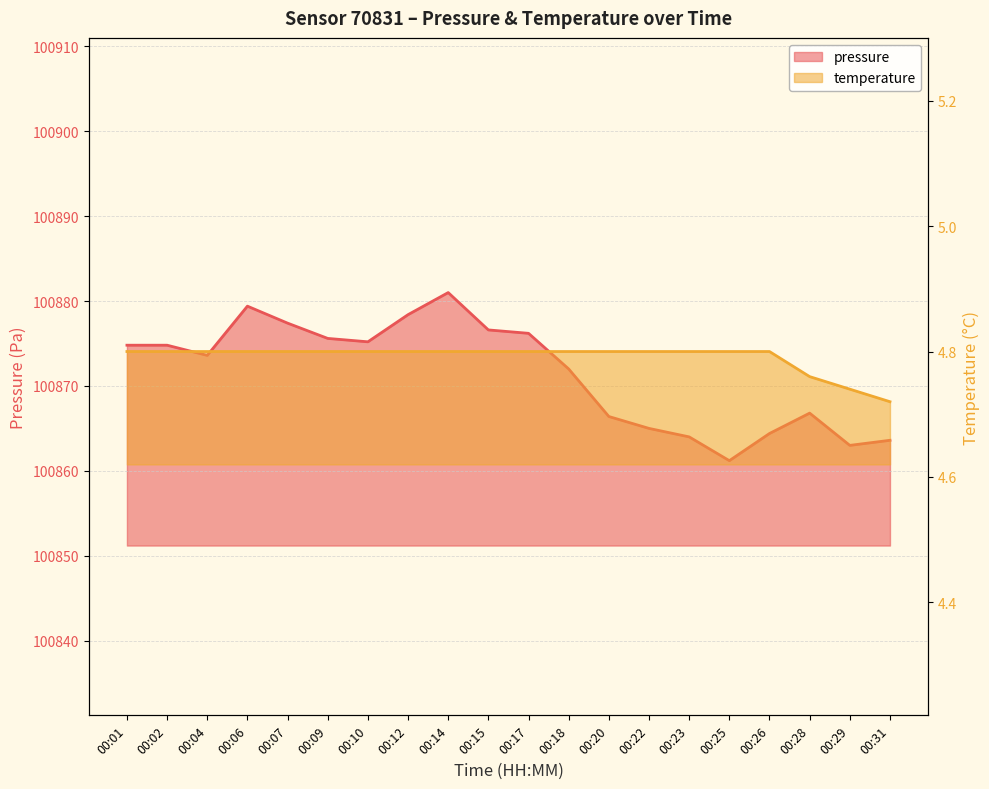

How many data points in pressure are less than 100874?

10